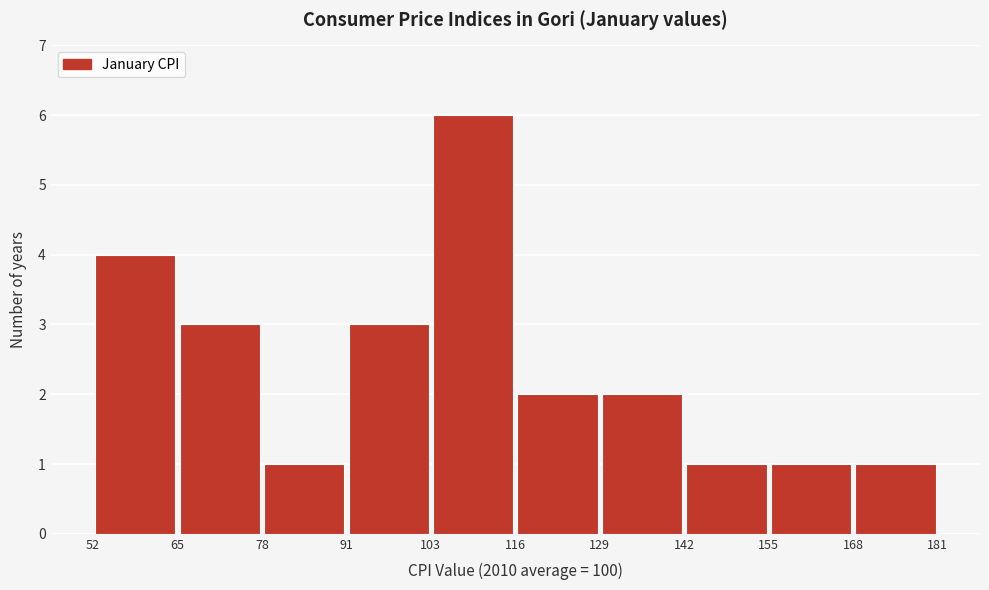

Reading left to right, list every bar in this chart as the range it spans on the x-axis followed by its height. The values are not printed on the chart, so give them approximately, as read against the axis.

52 to 65: 4
65 to 78: 3
78 to 91: 1
91 to 103: 3
103 to 116: 6
116 to 129: 2
129 to 142: 2
142 to 155: 1
155 to 168: 1
168 to 181: 1